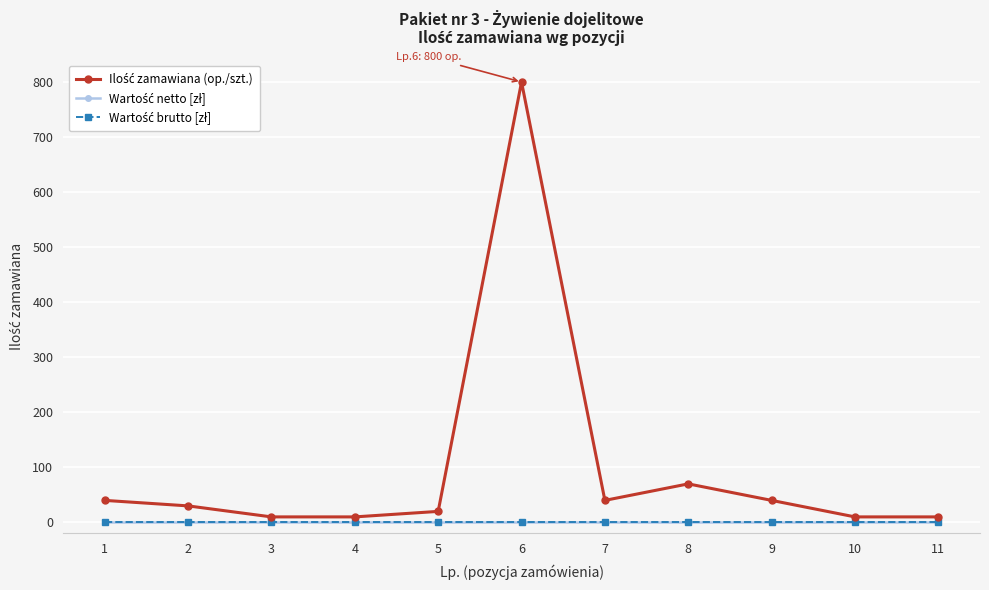

Is this an area chart (filled region under the line)?

No